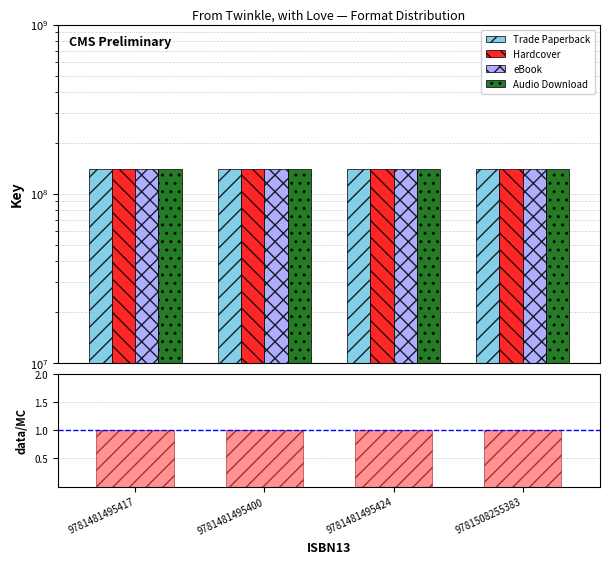

How many bars are there in total?

20